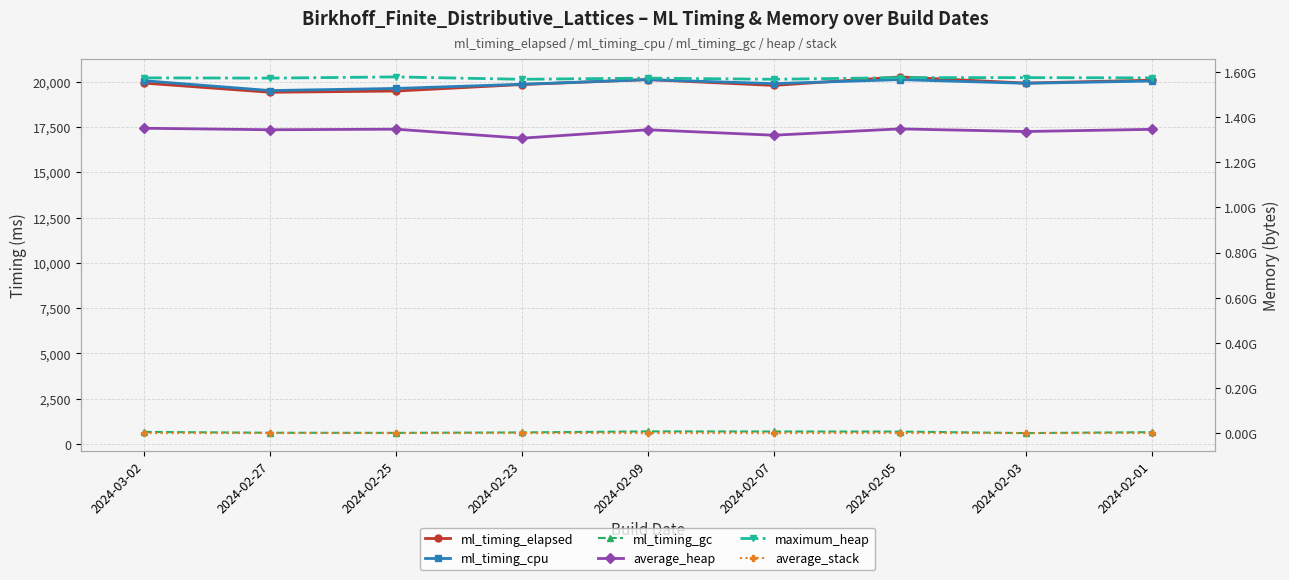

What is the sum of all average_stack values?

12779619